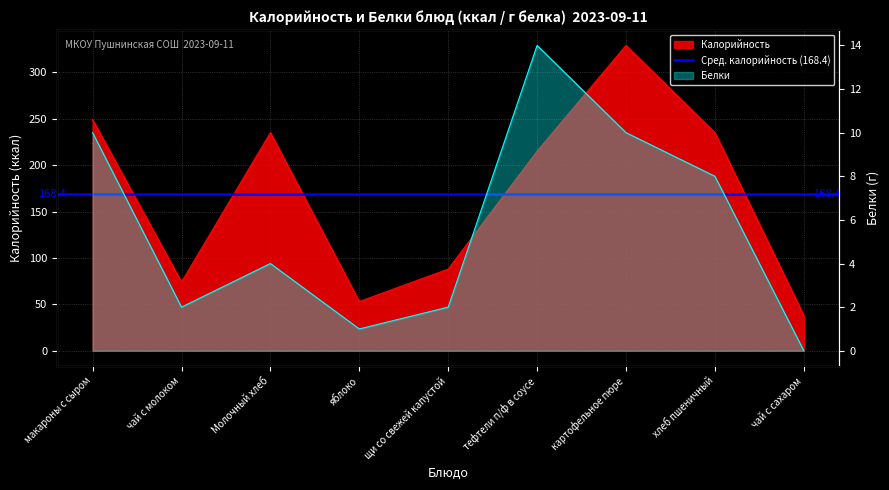

How many data points in Белки are less than 4?

4